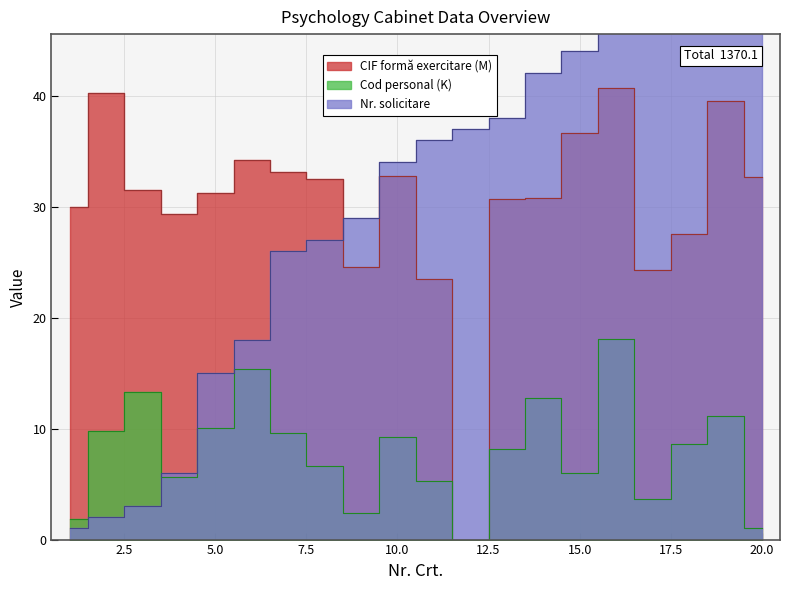

True or false: CIF forma de exercitare has more than 2 points higher than both neighbors.

True